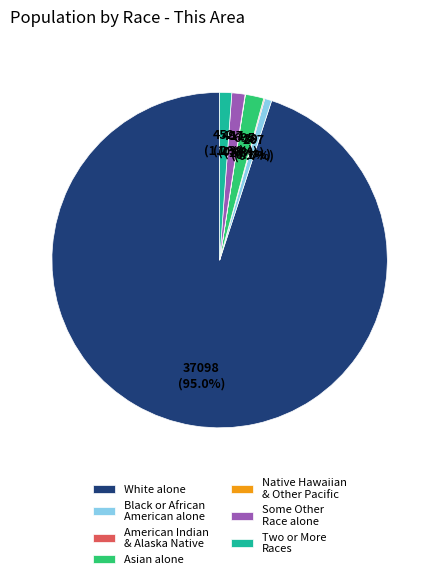

Between Asian alone and Some Other Race alone, which is larger?

Asian alone